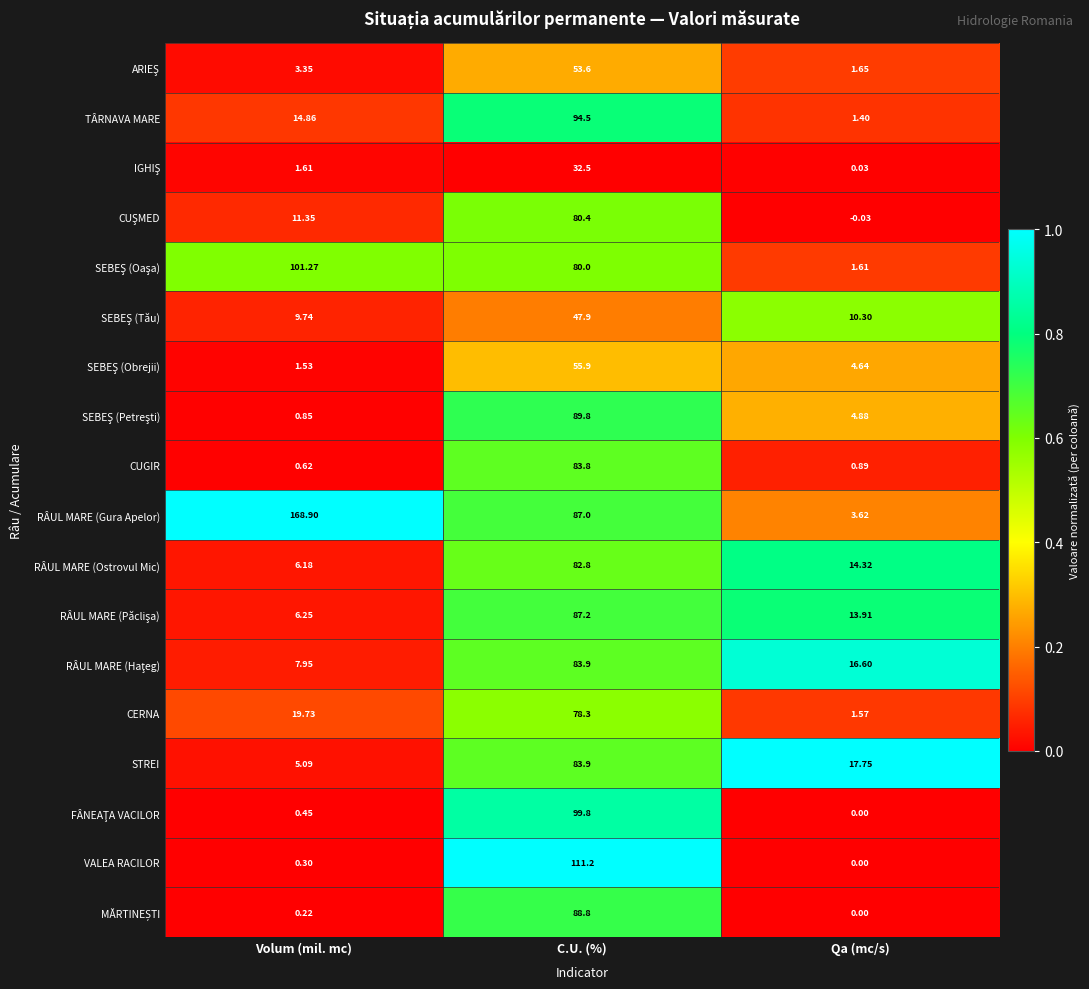

Which series has the largest range (max minus min)?

RÂUL MARE (Gura Apelor)